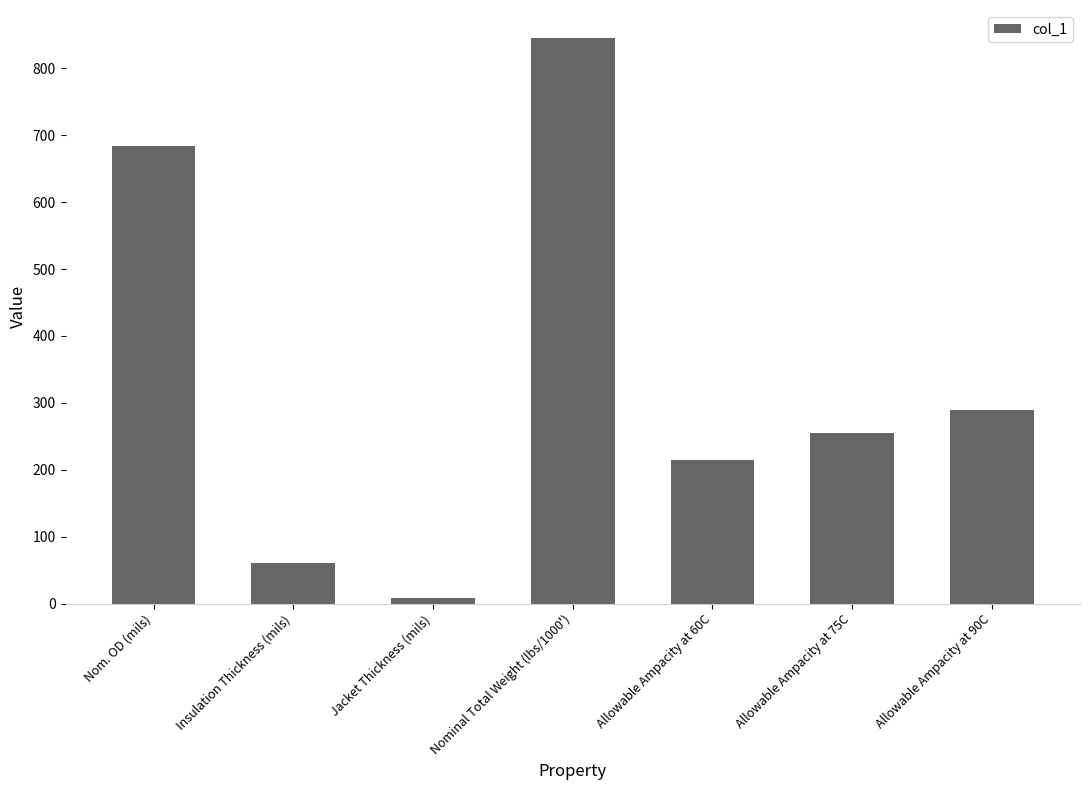

What is the label of the 3rd bar from the right?

Allowable Ampacity at 60C